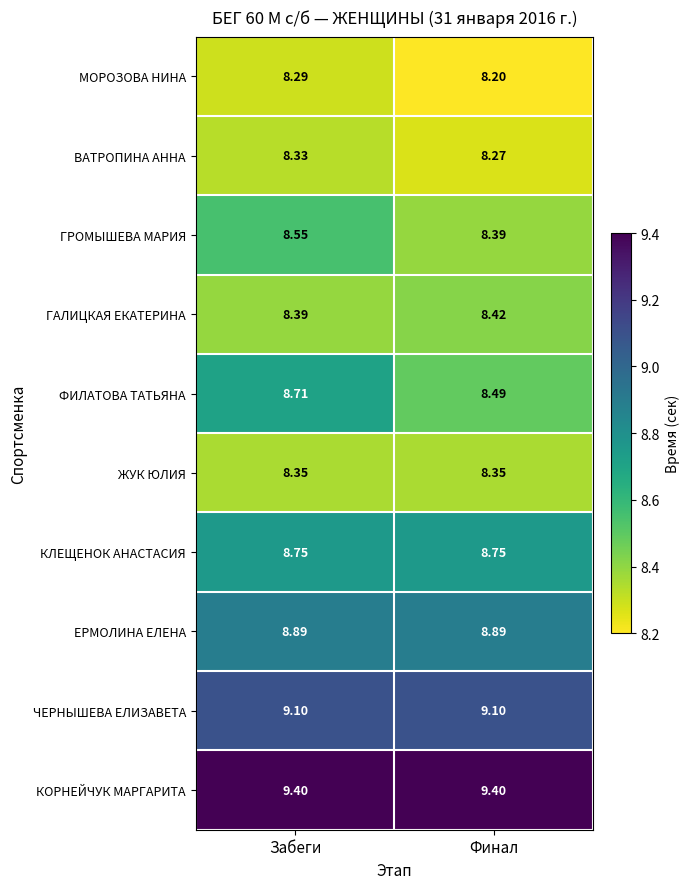

At which category is the sum across all series the highest?

Забеги